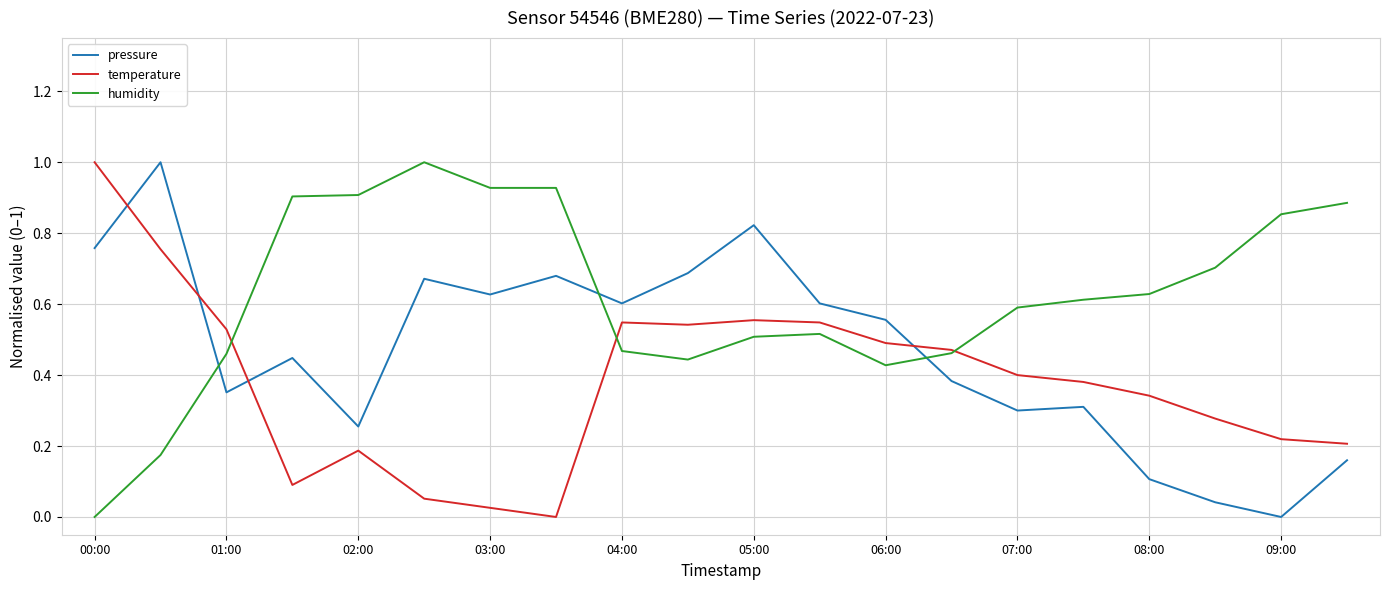

What is the sum of all temperature values?

7.6